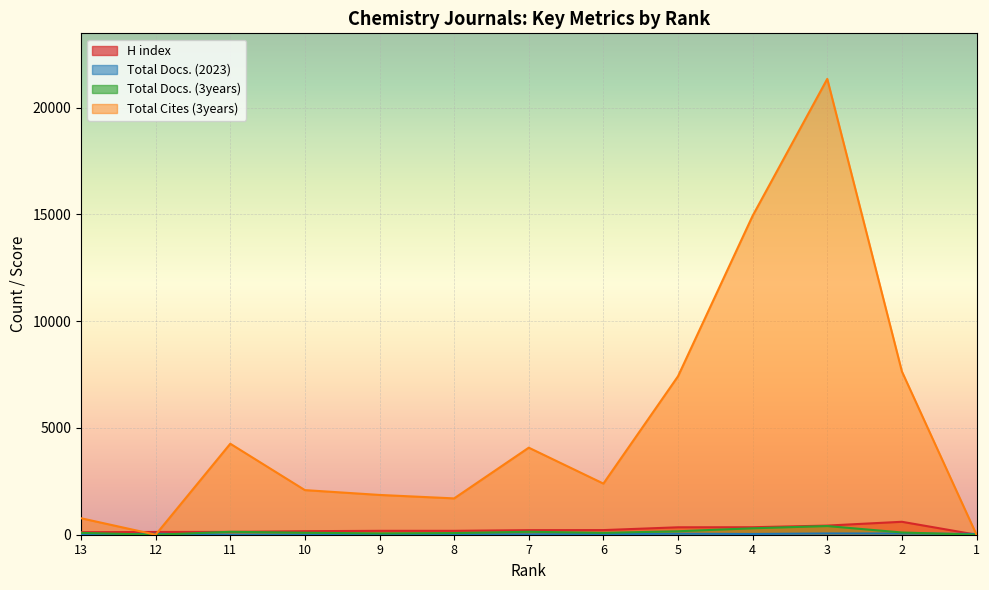

What is the difference between the maximum and minimum values in the Total Docs. (2023) series?

56